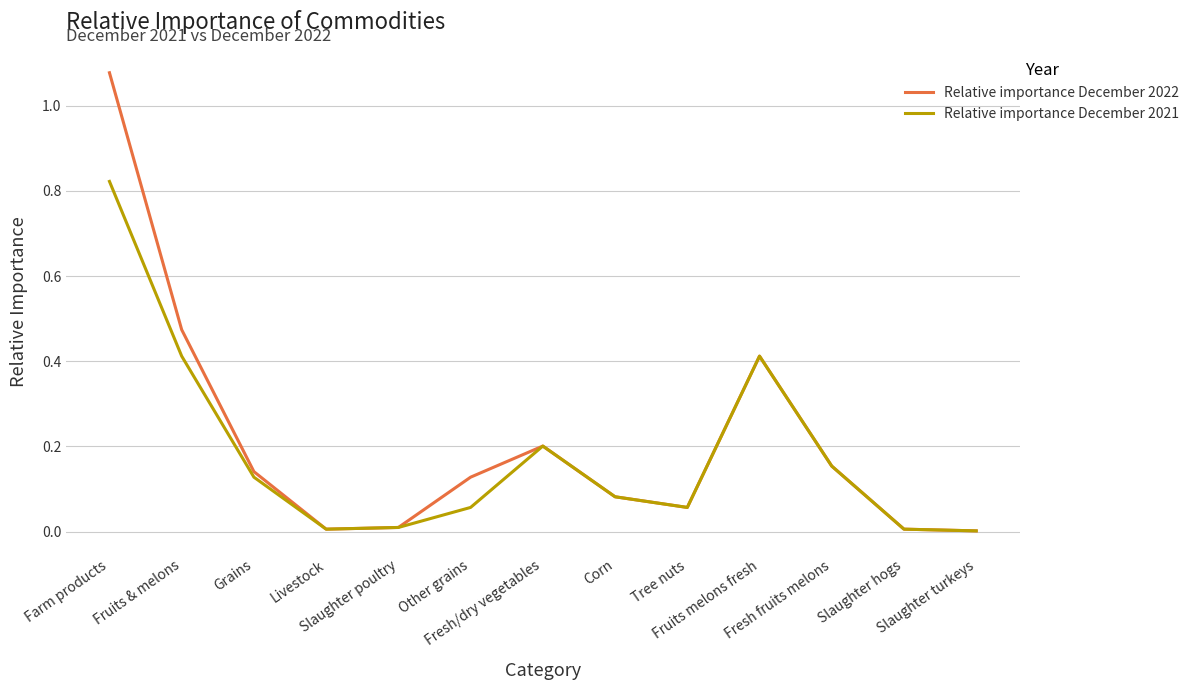

List the series in order of their peak value, highest first.

Relative importance December 2022, Relative importance December 2021